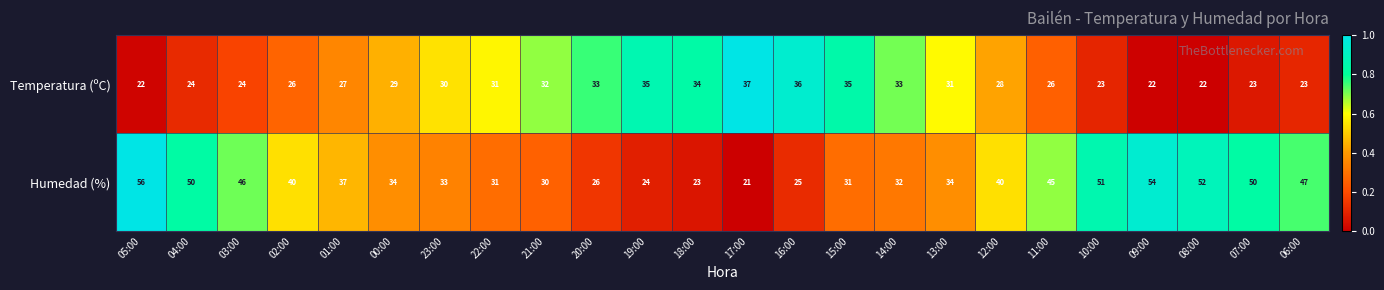

At which label does Temperatura (ºC) reach its peak?

17:00